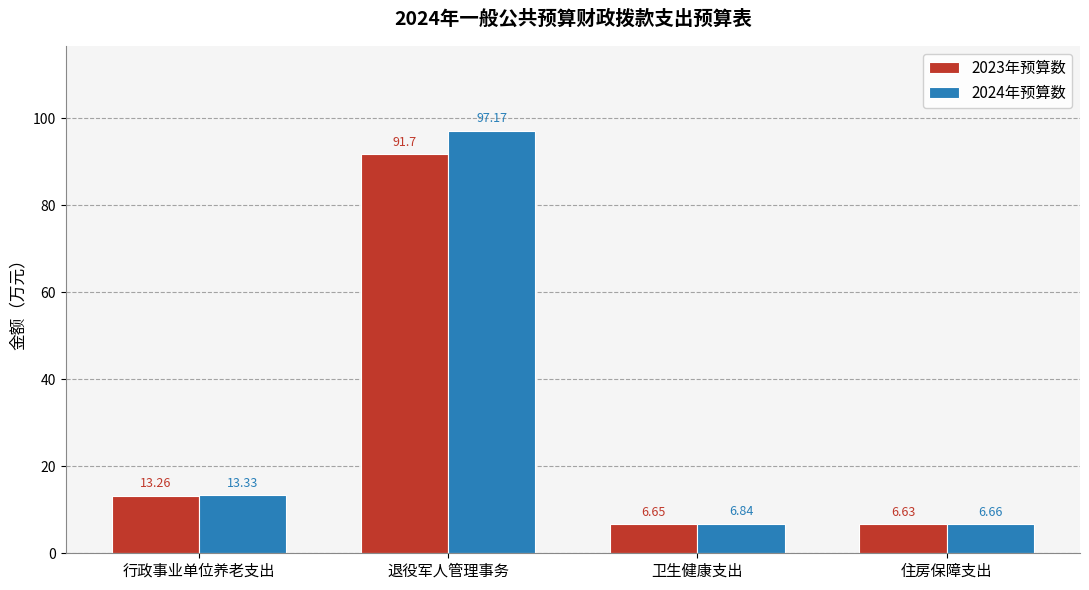

At which label does 2024年预算数 reach its peak?

退役军人管理事务